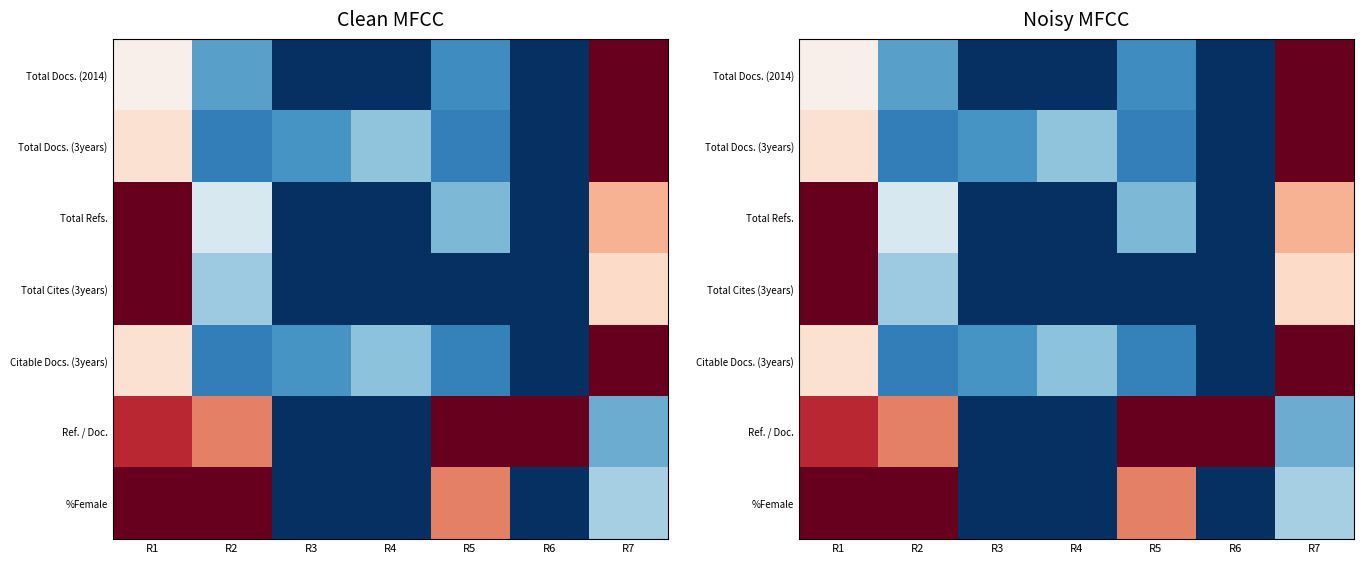

At which category is the sum across all series the highest?

R1